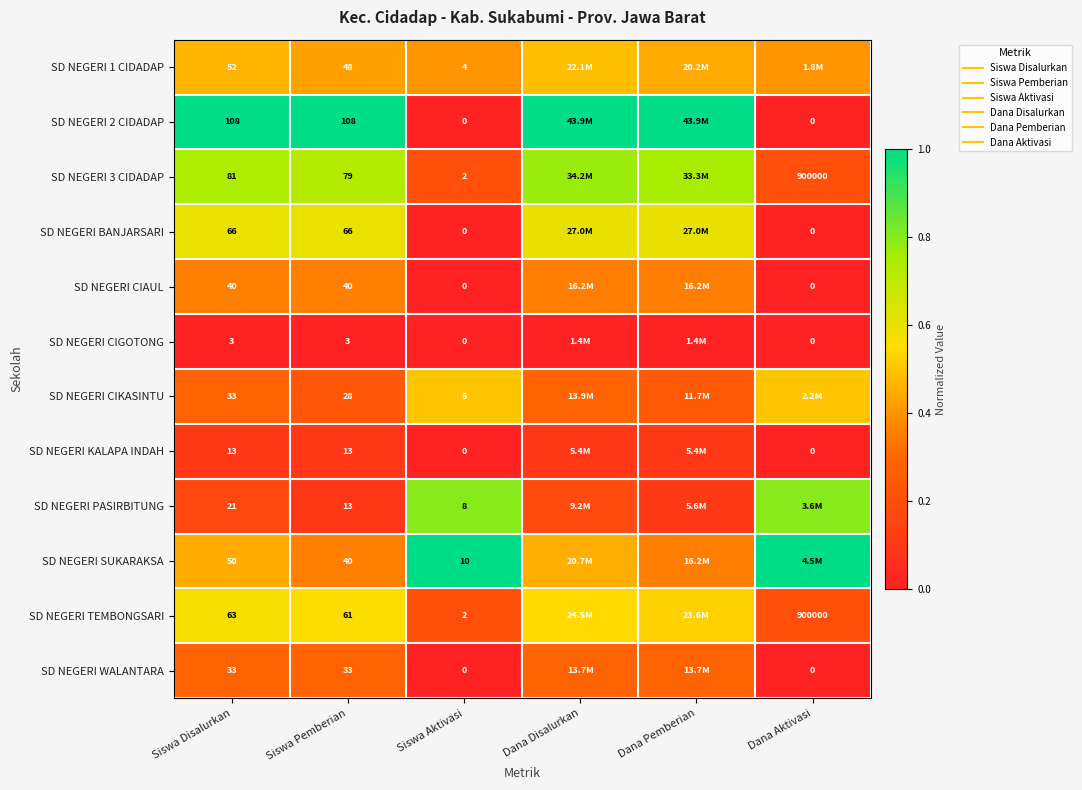

At which category does the chart reach its minimum across all series?

Siswa Aktivasi